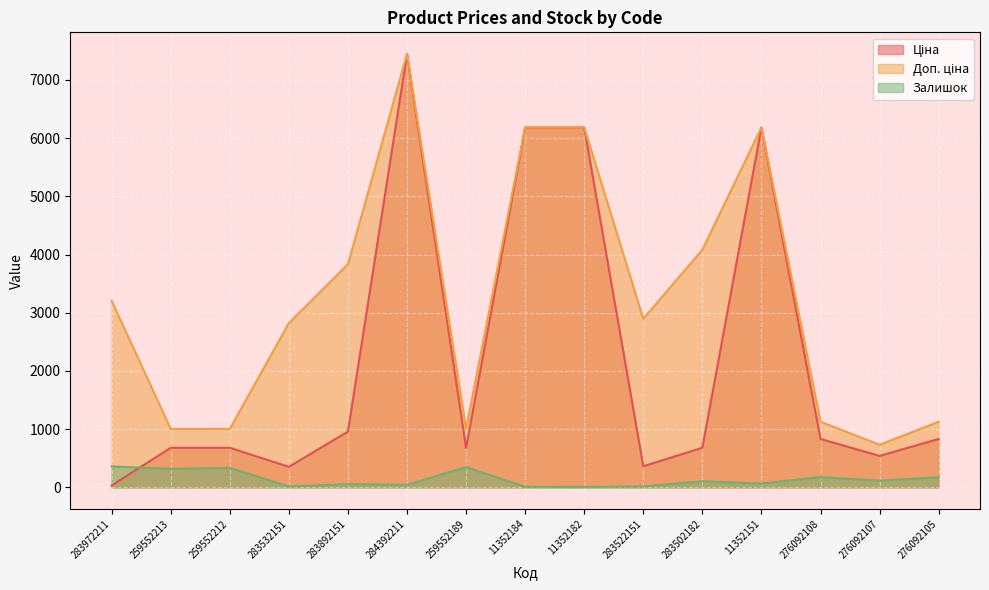

What are all the series names shown in the legend?

Ціна, Доп. ціна, Залишок